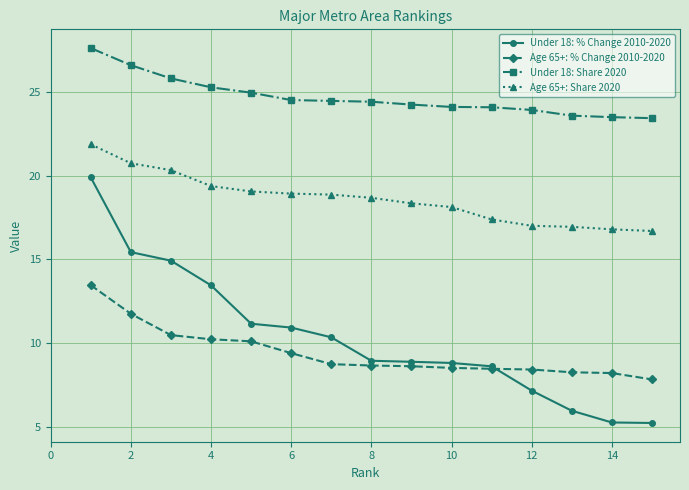

Rank the series by their maximum value, from lowest to highest.

Age 65+: % Change 2010-2020, Under 18: % Change 2010-2020, Age 65+: Share 2020, Under 18: Share 2020